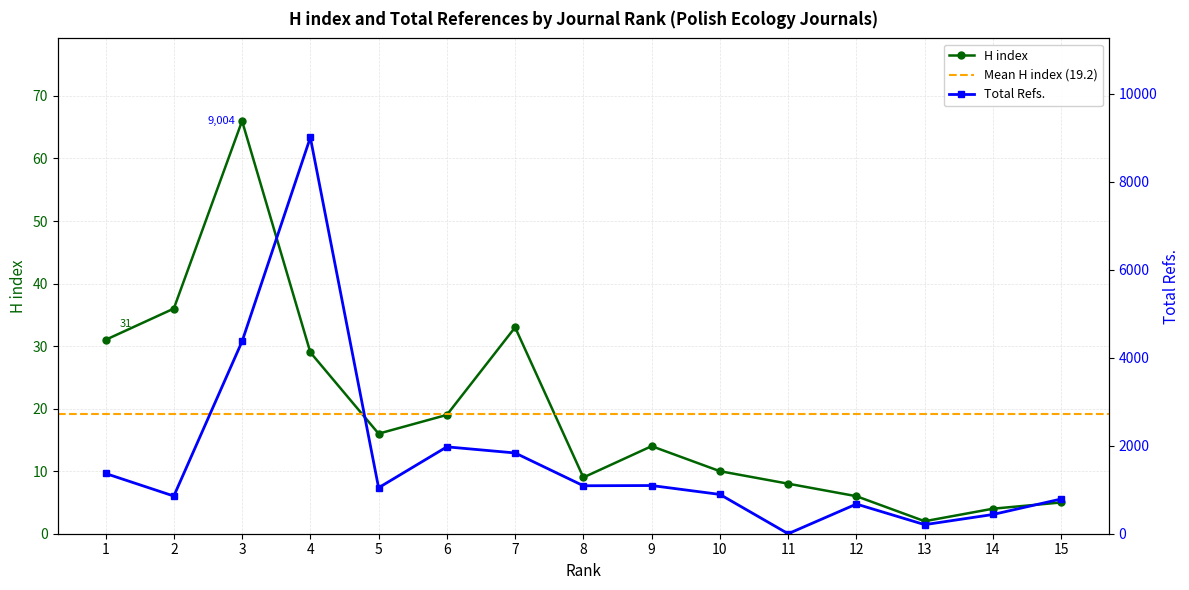

At 6, list the series in order from smallest to largest.

H index, Total Refs.